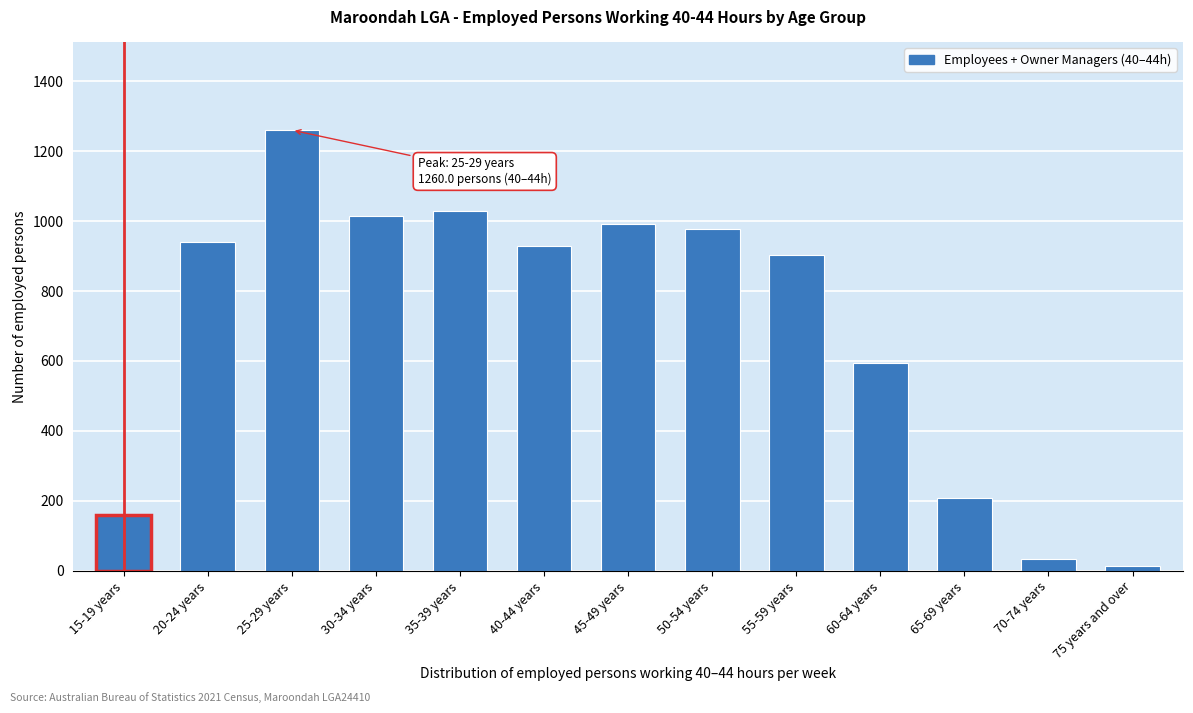

Reading left to right, list all the values displayed in this chart.

15-19 years=159	20-24 years=940	25-29 years=1260	30-34 years=1014	35-39 years=1029	40-44 years=929	45-49 years=993	50-54 years=977	55-59 years=904	60-64 years=595	65-69 years=209	70-74 years=34	75 years and over=14